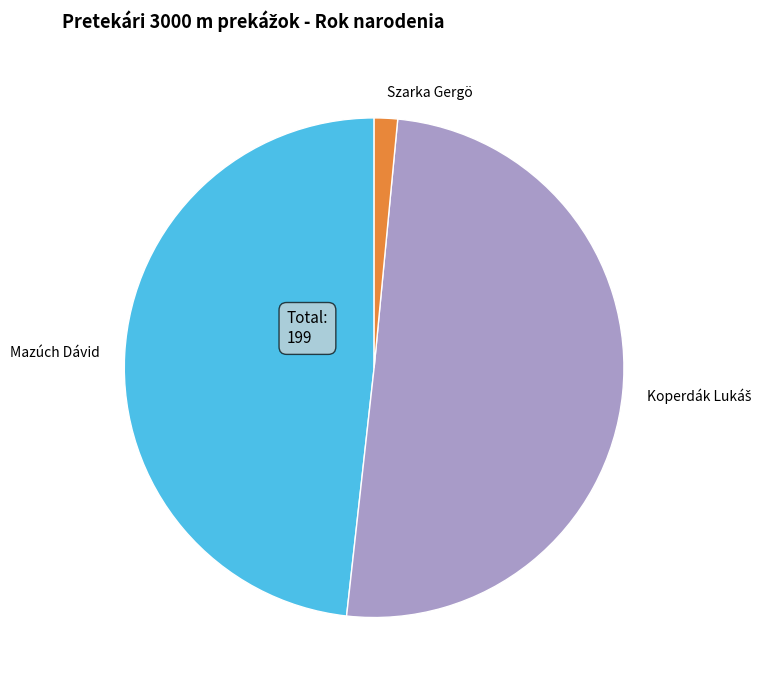

Between Szarka Gergö and Mazúch Dávid, which is larger?

Mazúch Dávid